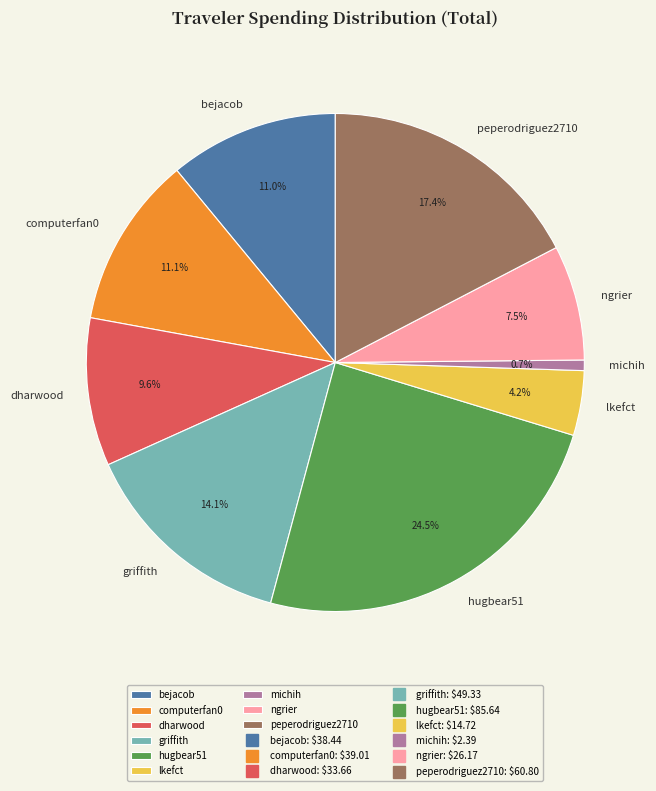

What percentage do michih and bejacob together represent?

11.7%